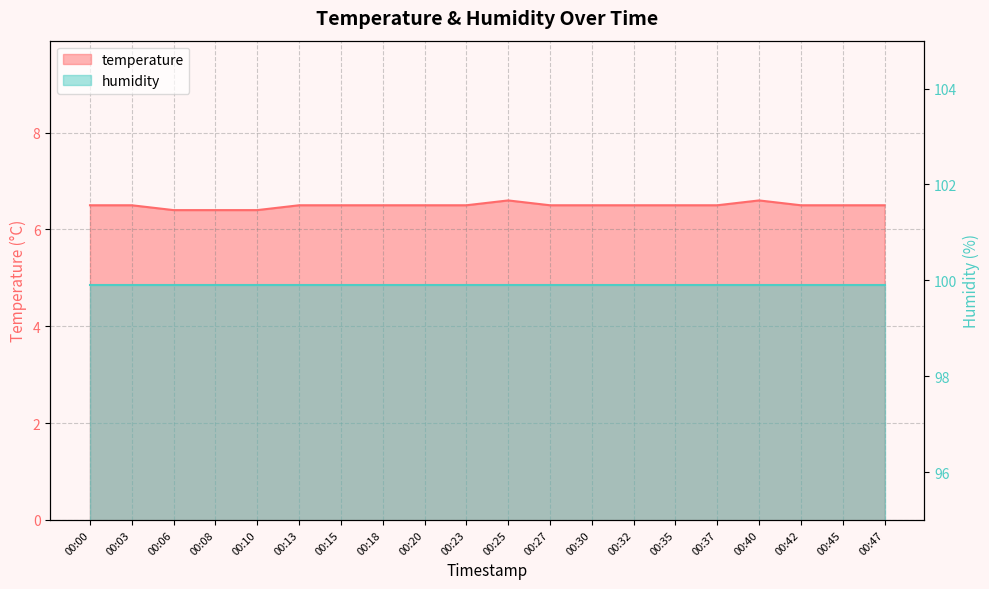

What is the average value?

6.5